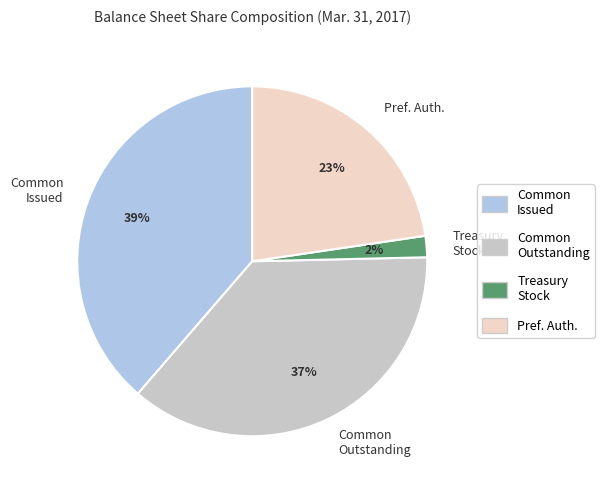

Which has a higher value, Pref. Auth. or Treasury Stock?

Pref. Auth.